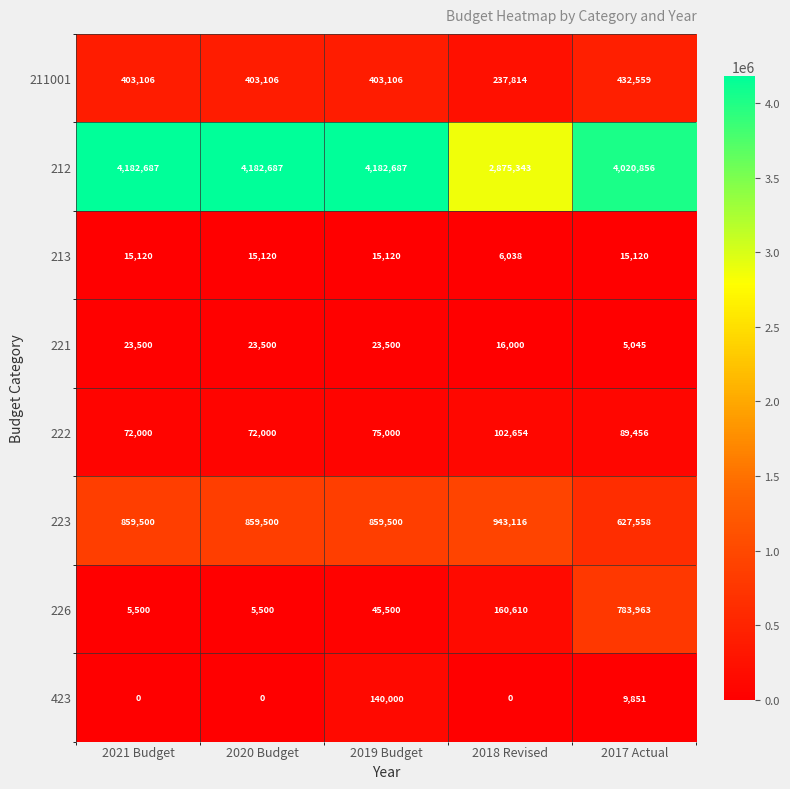

At which category is the sum across all series the highest?

2017 Actual